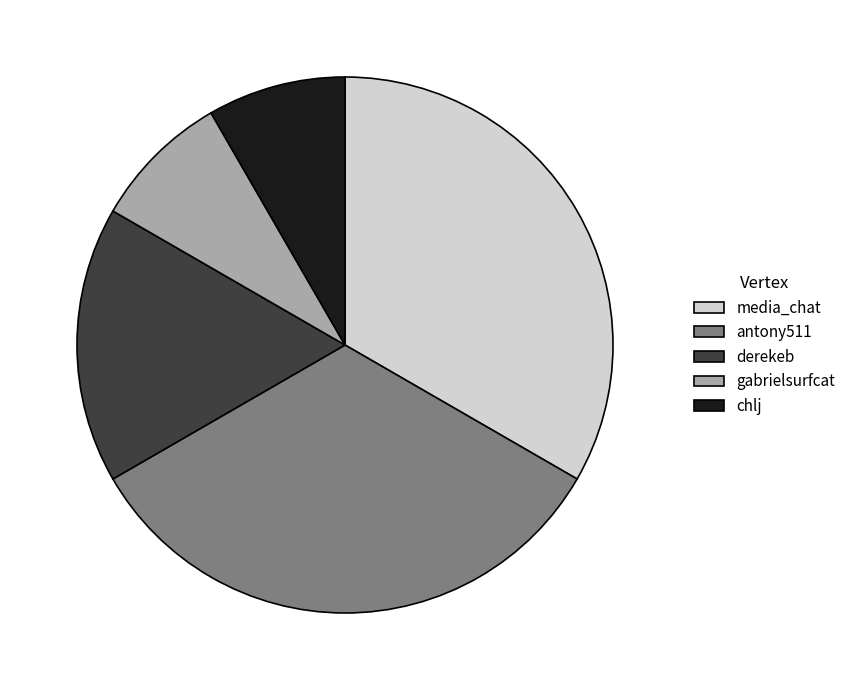

Is it true that antony511 is 33% of the pie?

True